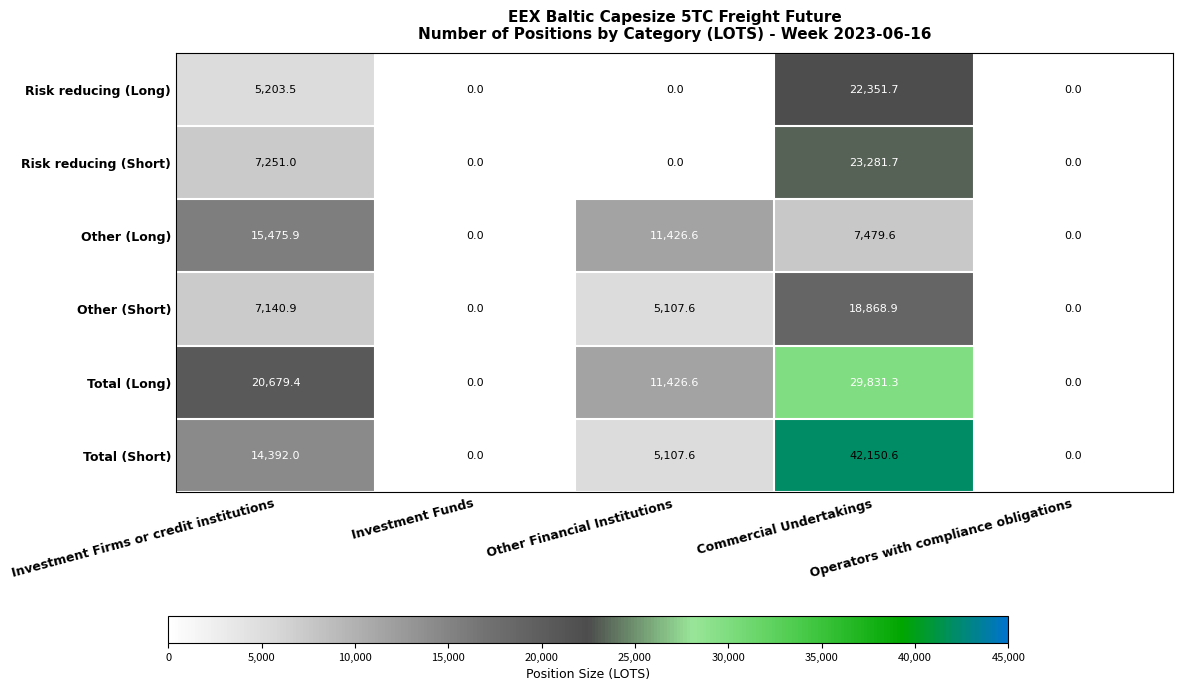

What is the sum of all Other (Short) values?

31117.4